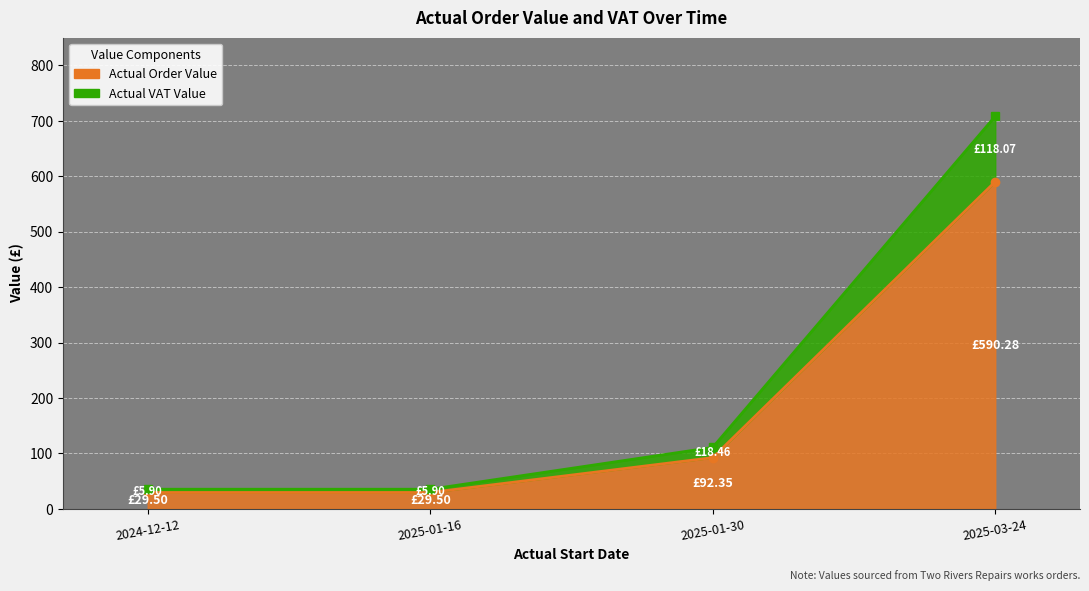

The value of Actual VAT Value at 2024-12-12 is 35.4. True or false?

True